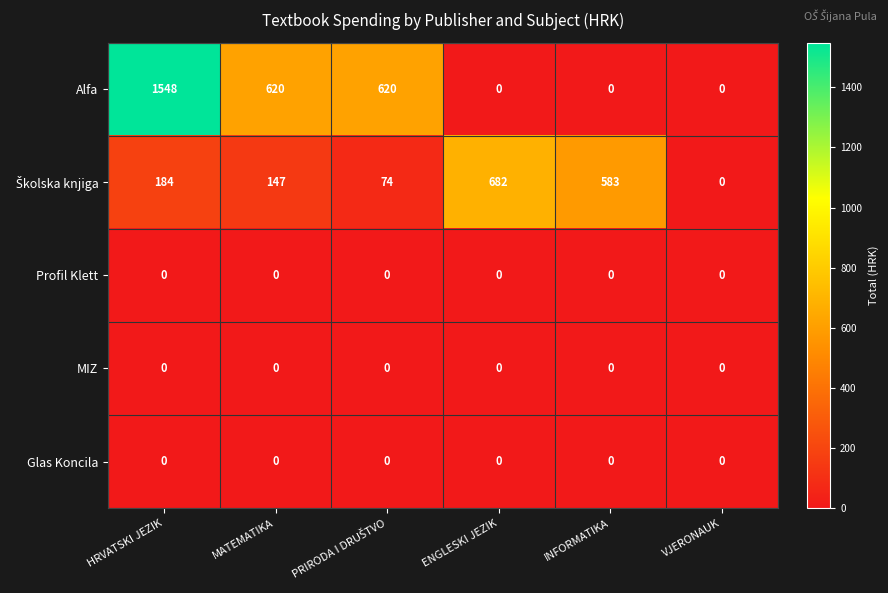

Which category has the highest value across all series?

HRVATSKI JEZIK